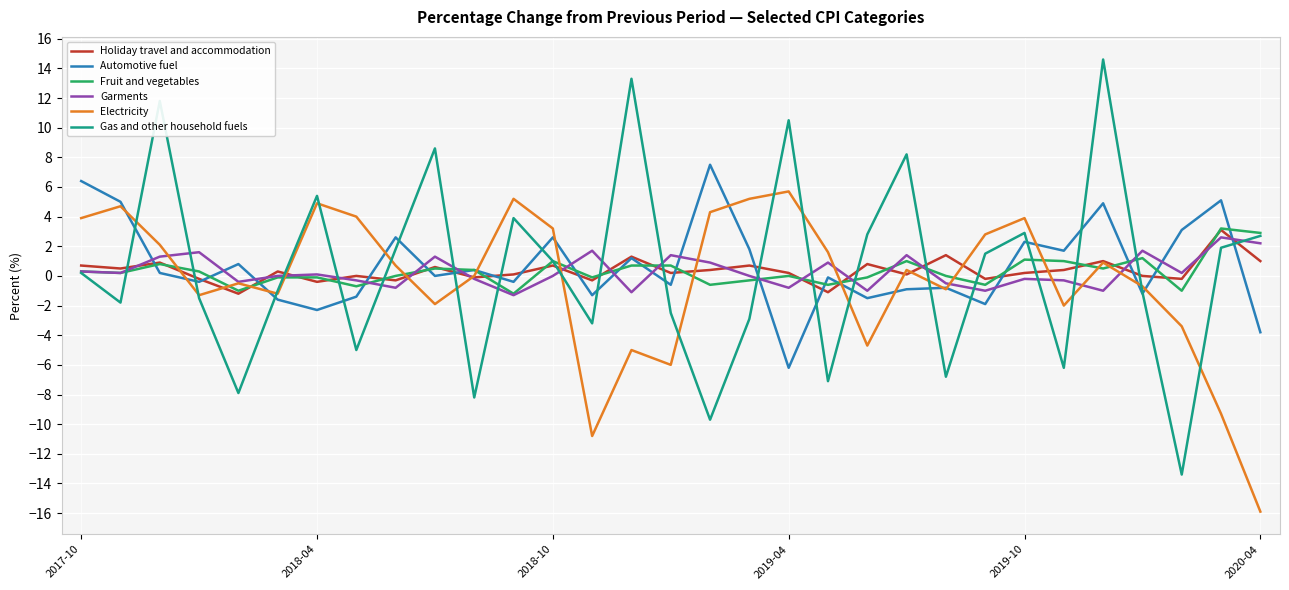

After their last crossing, which series has the higher values: Electricity or Fruit and vegetables?

Fruit and vegetables